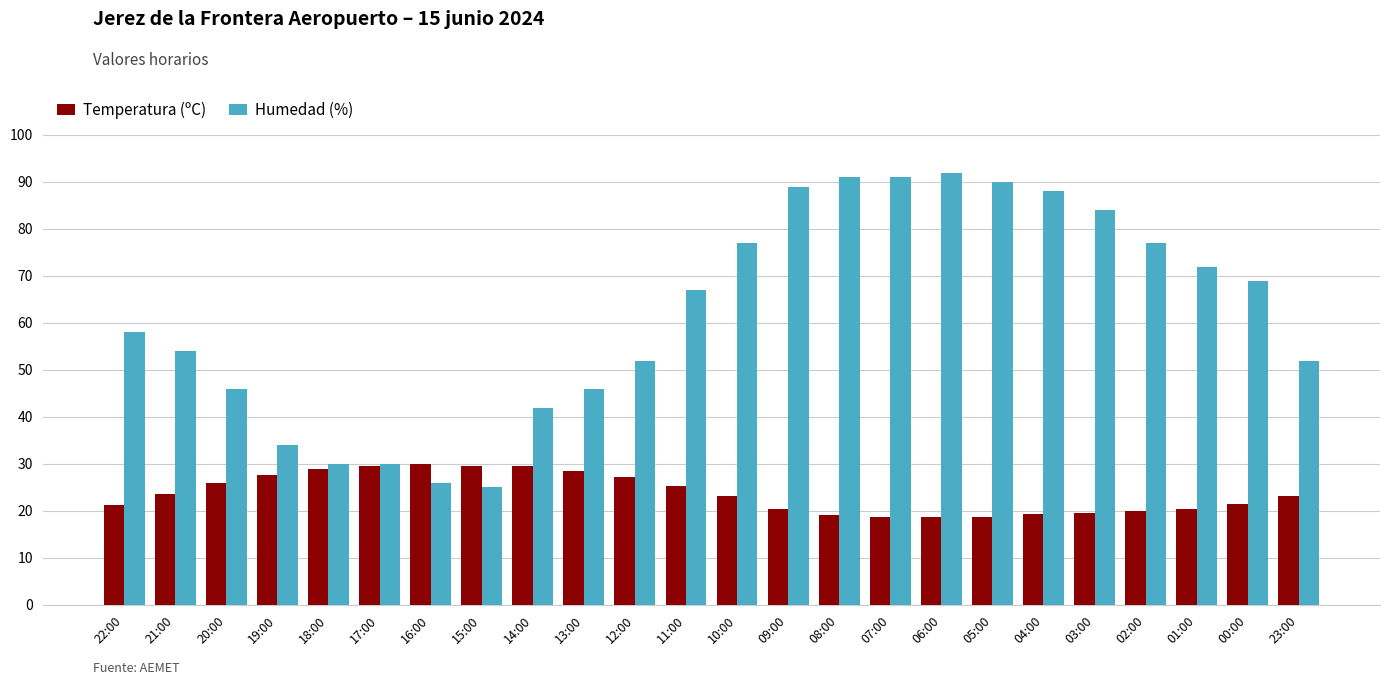

What are all the series names shown in the legend?

Temperatura (ºC), Humedad (%)